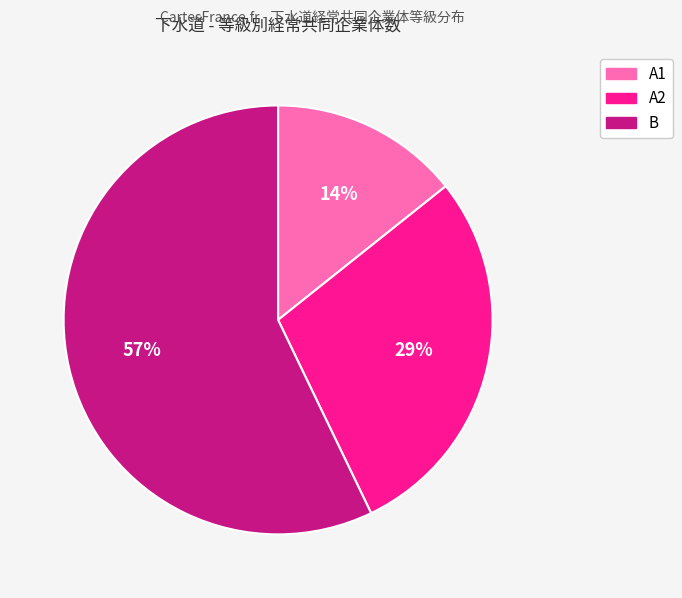

Is the sum of B and A1 greater than half?

Yes